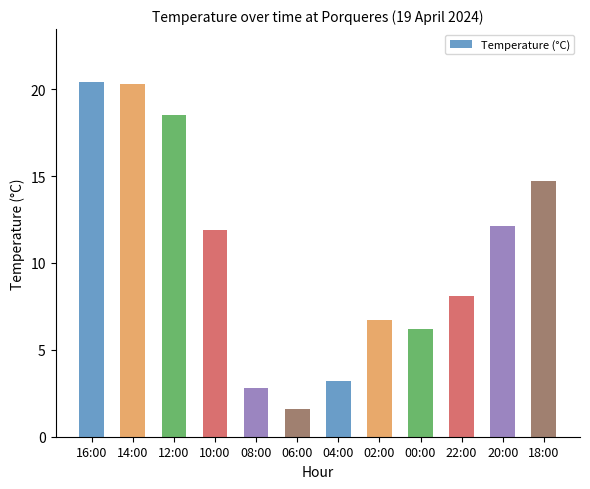

What is the greatest value displayed?

20.4